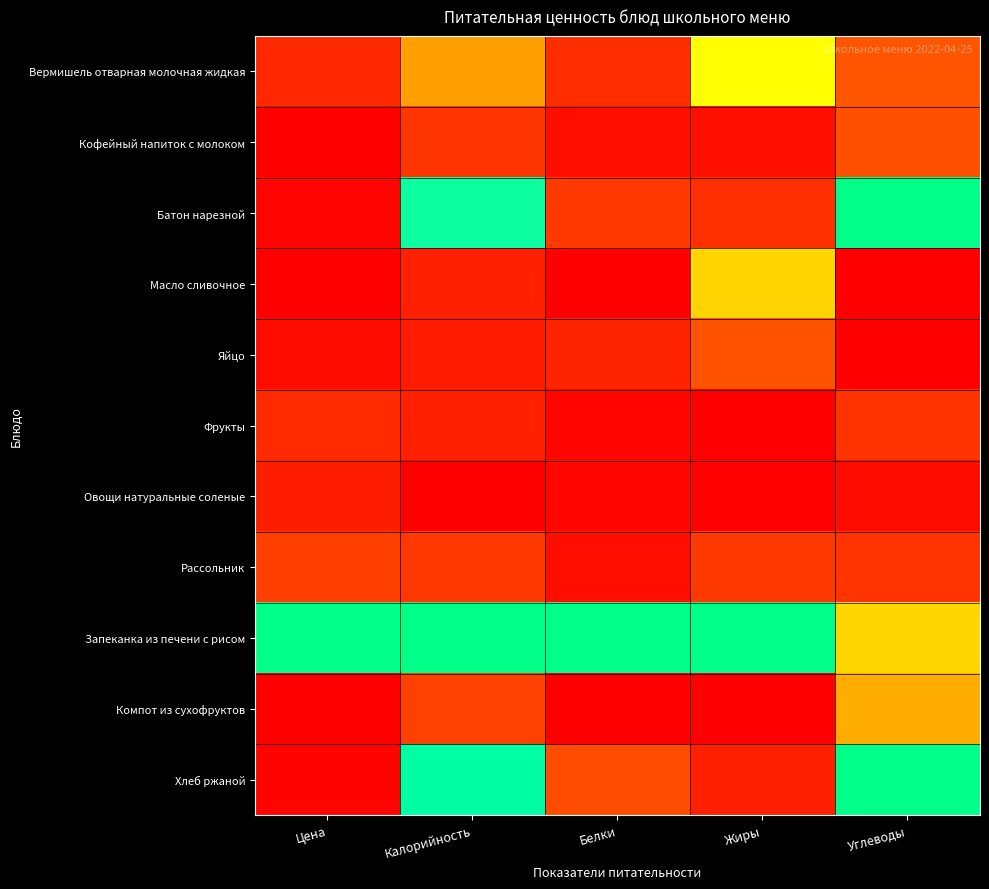

What is the greatest value displayed?

1.0